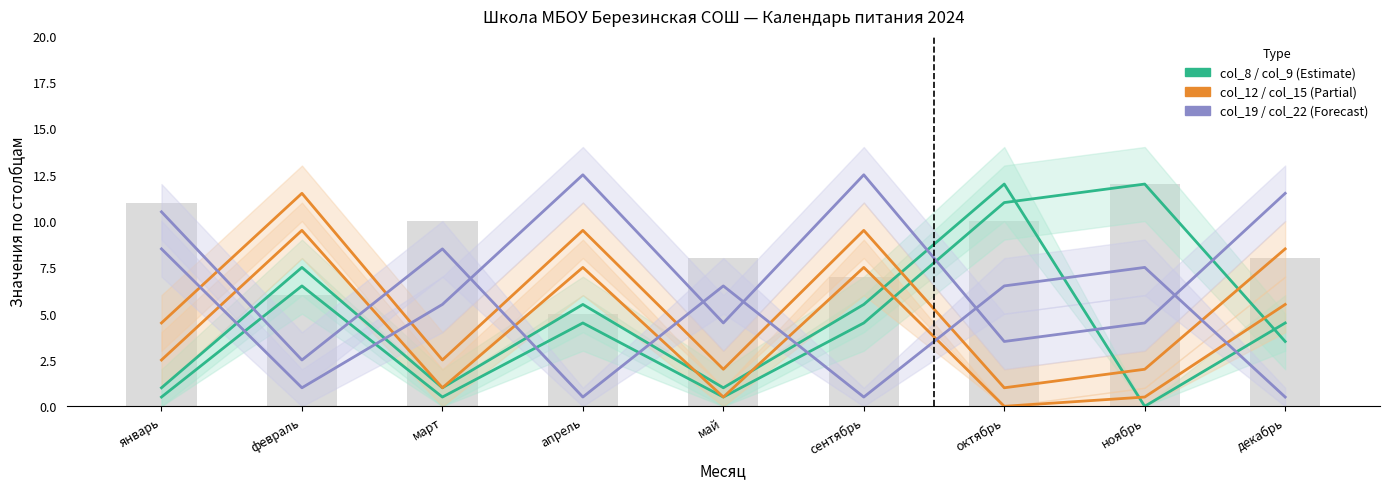

How many groups of bars are there?

9